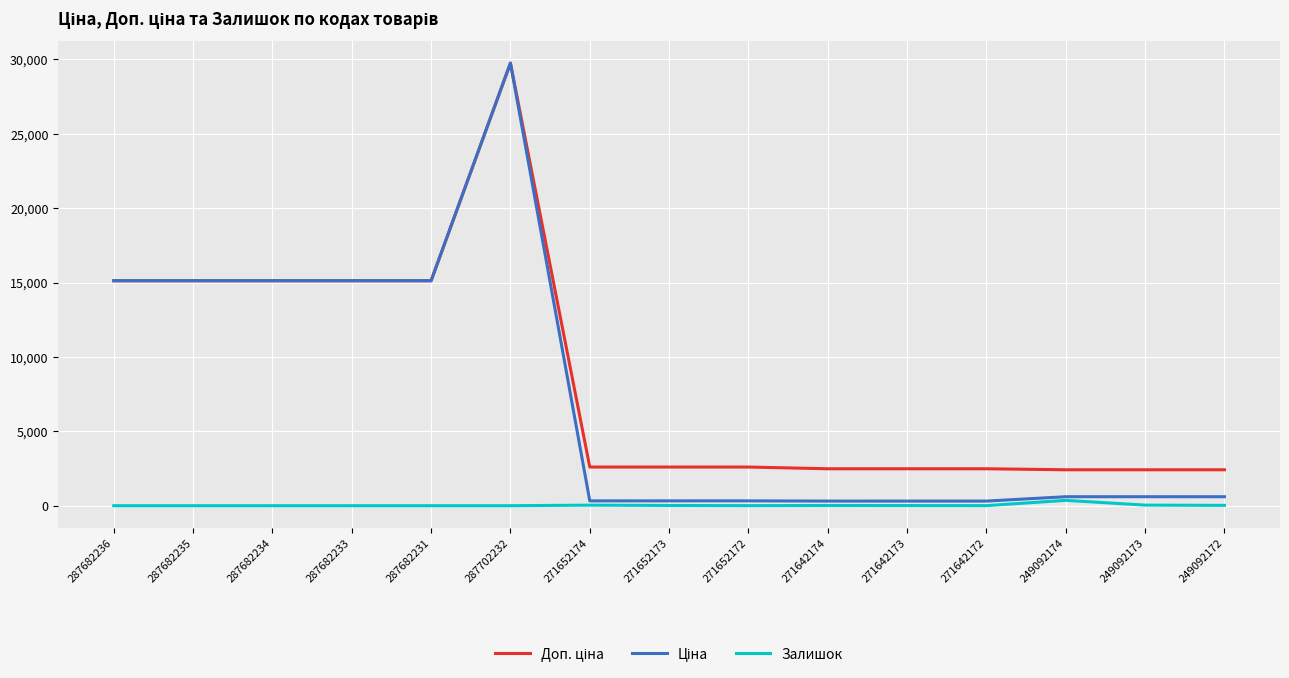

At which category is the sum across all series the highest?

287702232